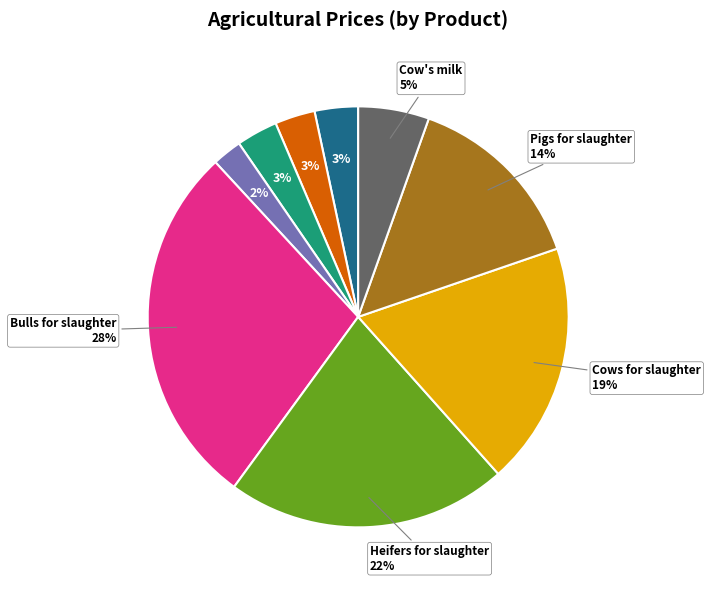

To the nearest percent, what is the difference between the largest and smallest slice percentages?

26%